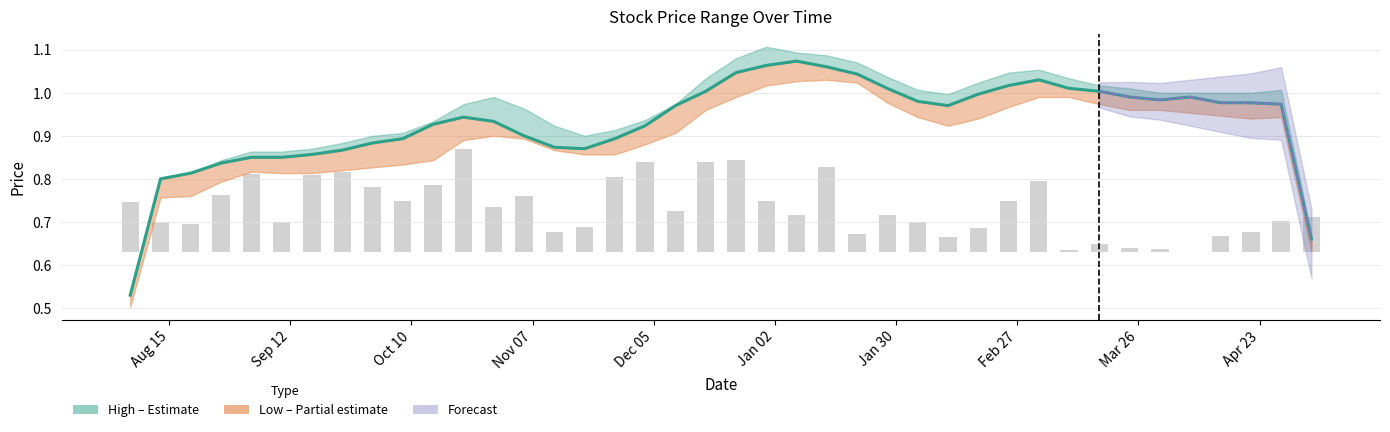

Is it true that the value at Sep 12 is 0.2?

False